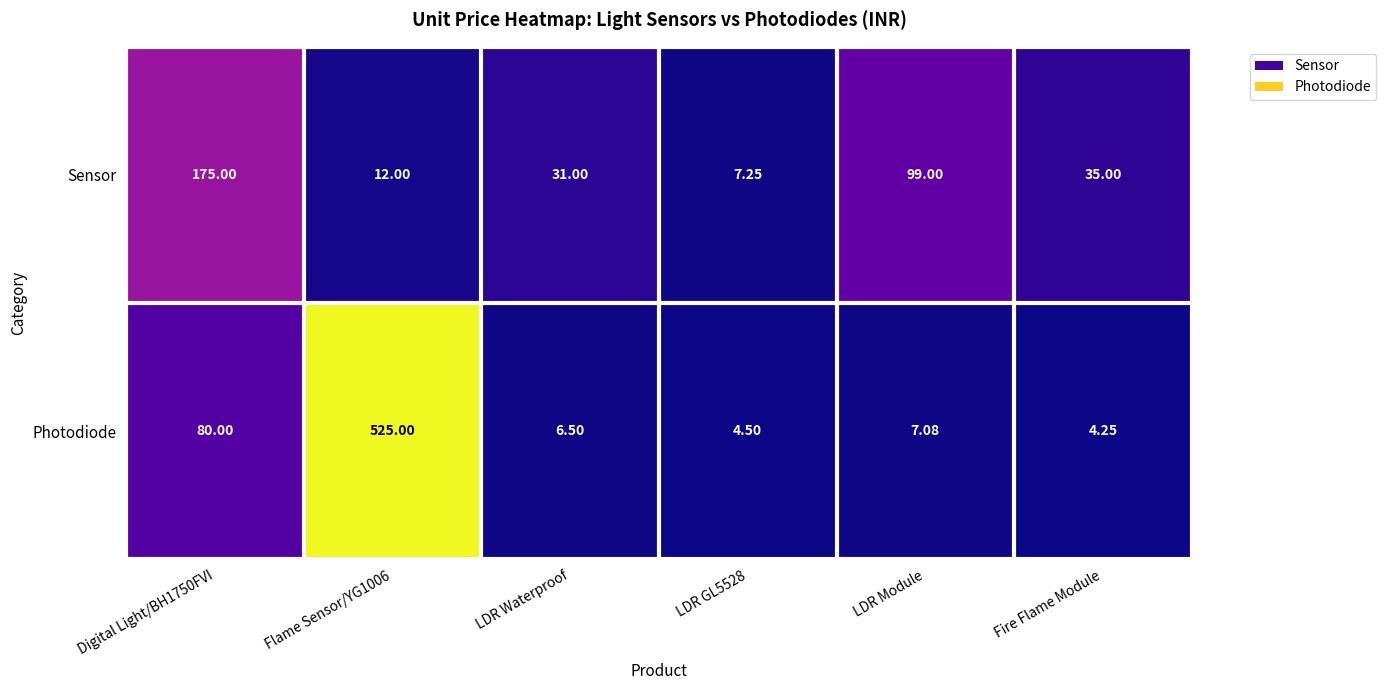

What is the spread (max minus min) of values at Digital Light/BH1750FVI?

95.0